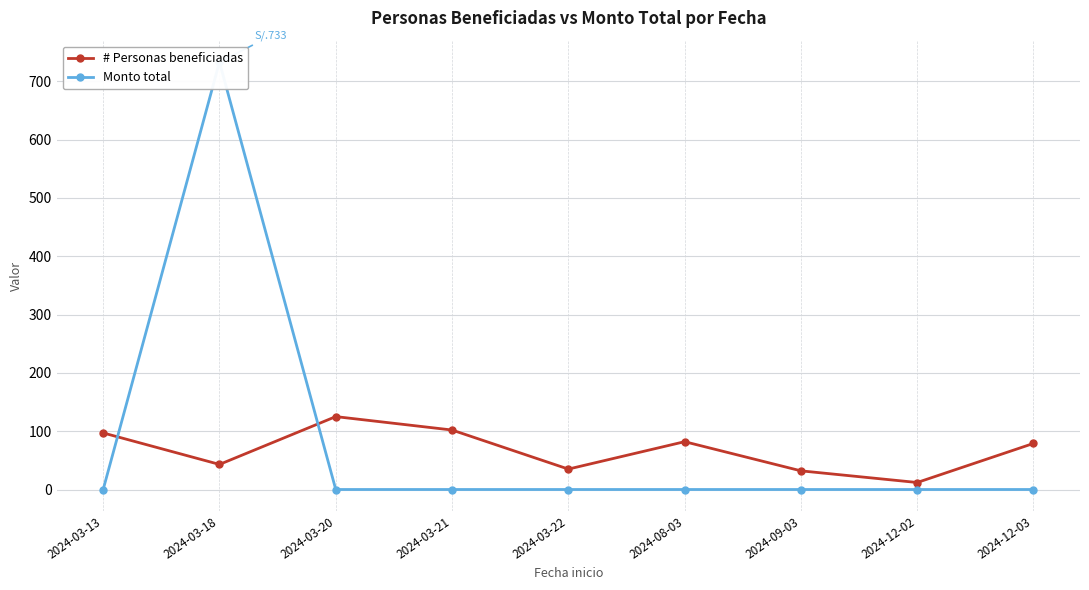

What is the difference between the maximum and minimum values in the Monto total series?

733